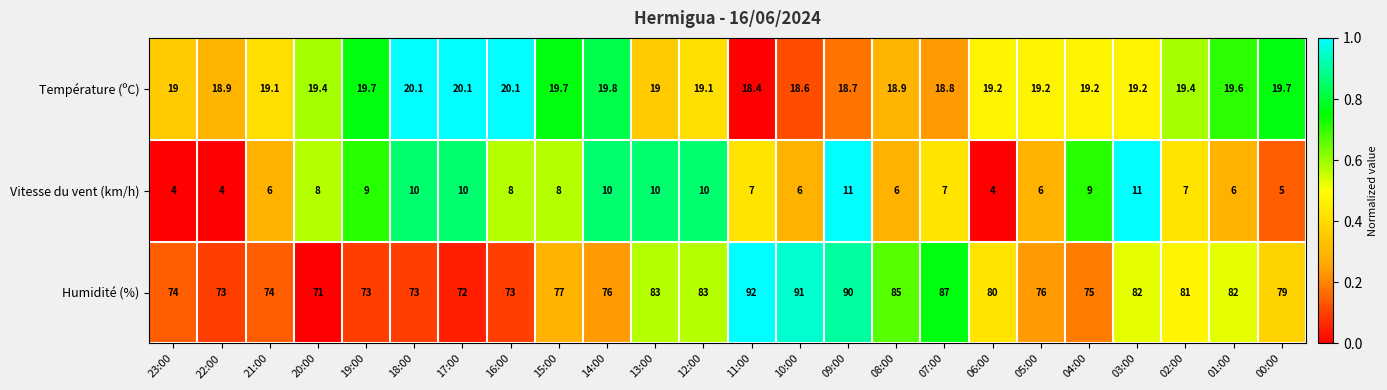

Which series has the largest range (max minus min)?

Humidité (%)